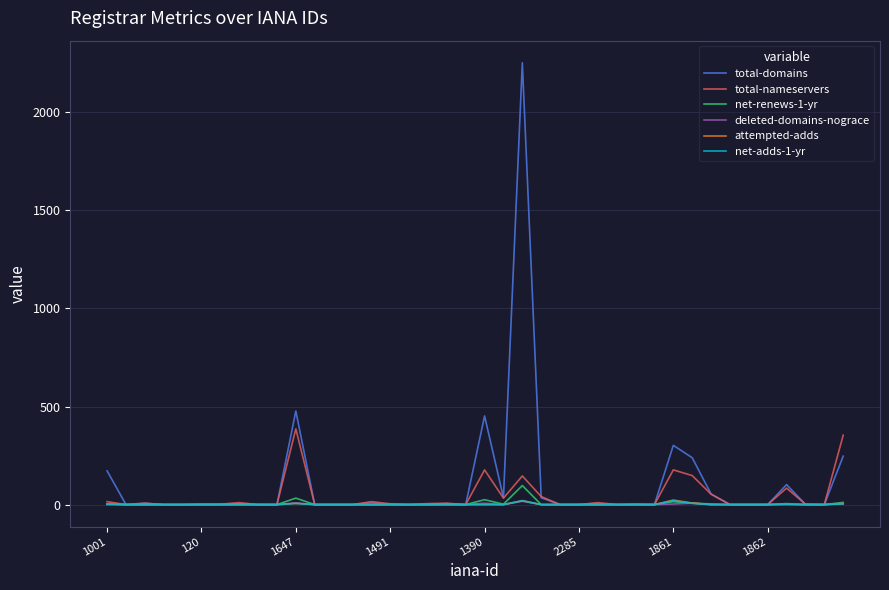

Which series has the widest spread of values?

total-domains